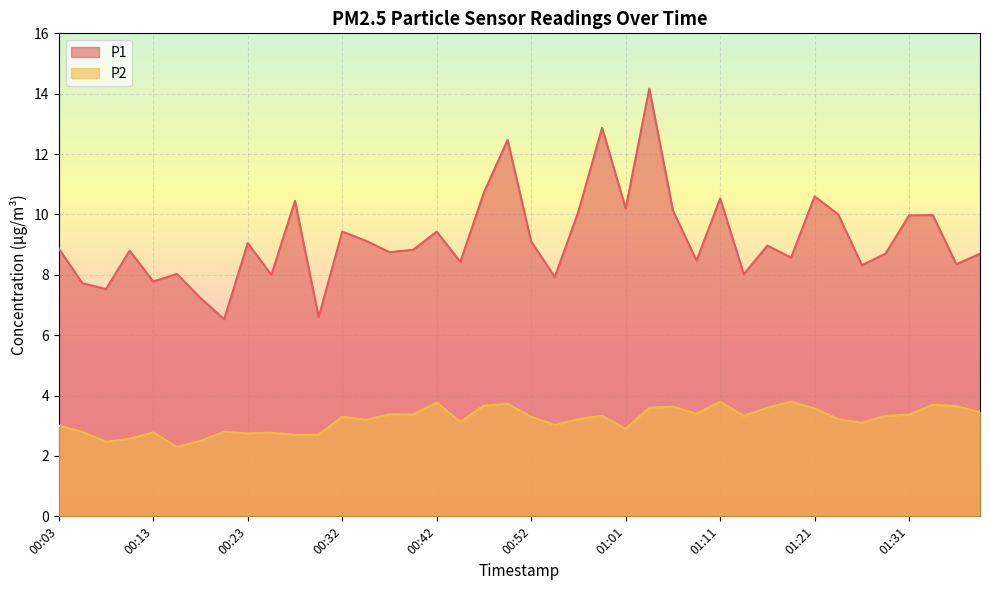

How many data points does each series have?

40